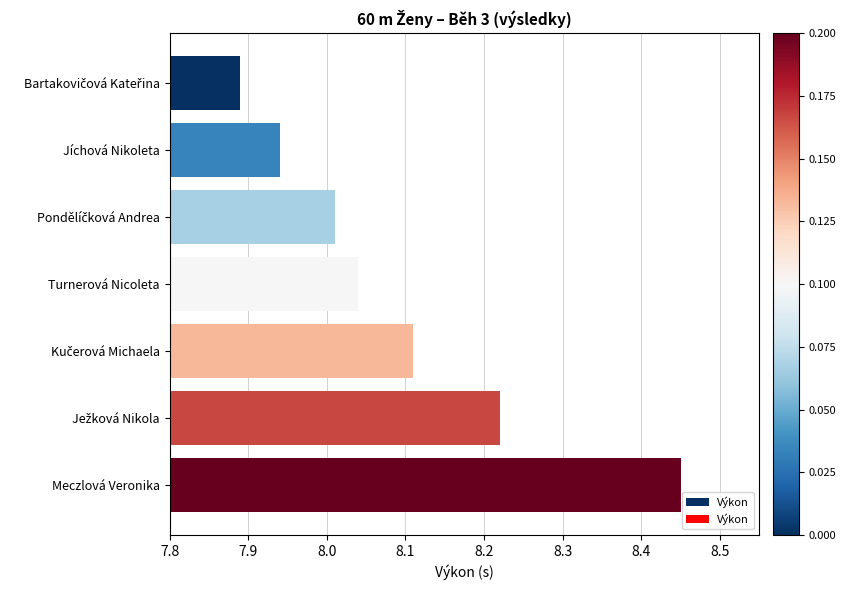

What is the label of the 7th bar from the top?

Meczlová Veronika